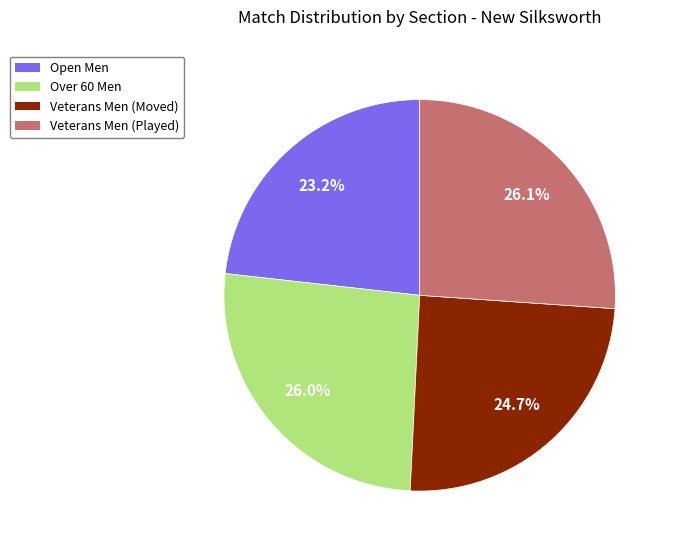

Which has a higher value, Veterans Men (Played) or Open Men?

Veterans Men (Played)